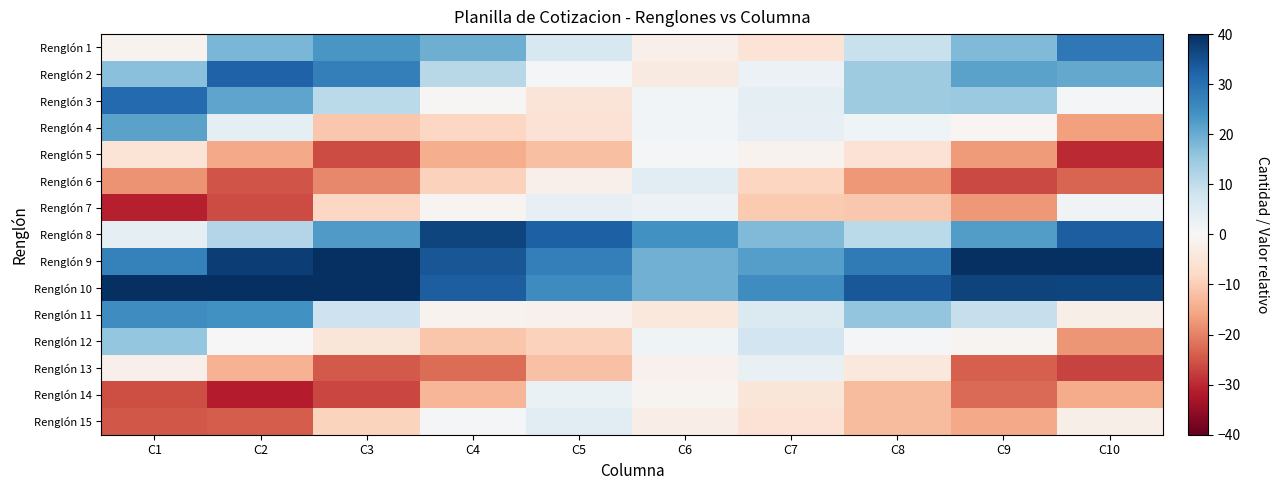

Count the number of data series in this chart.

15